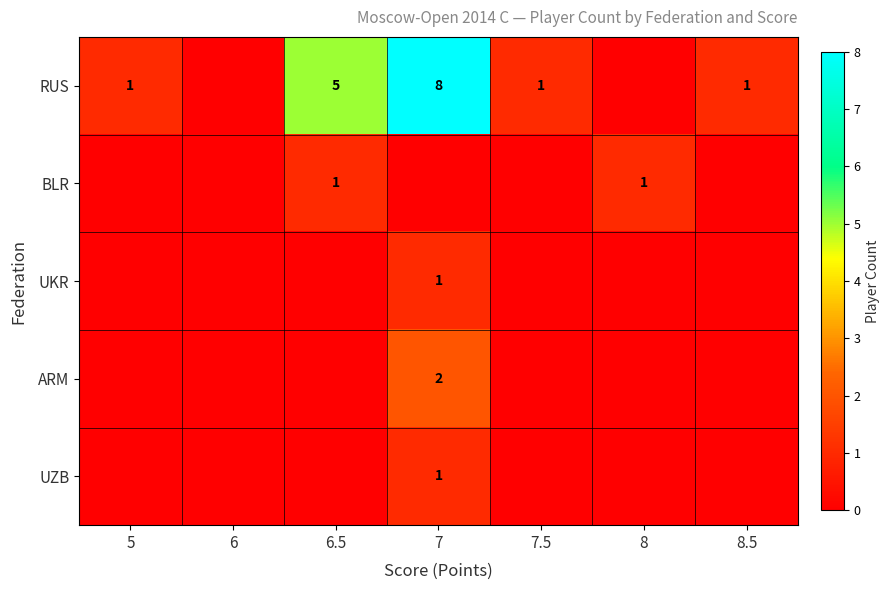

Which category has the highest value across all series?

7